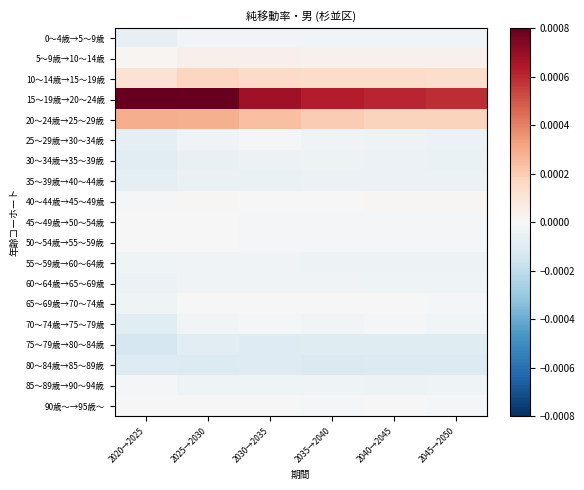

At how many categories does at least one series exceed 0?

6